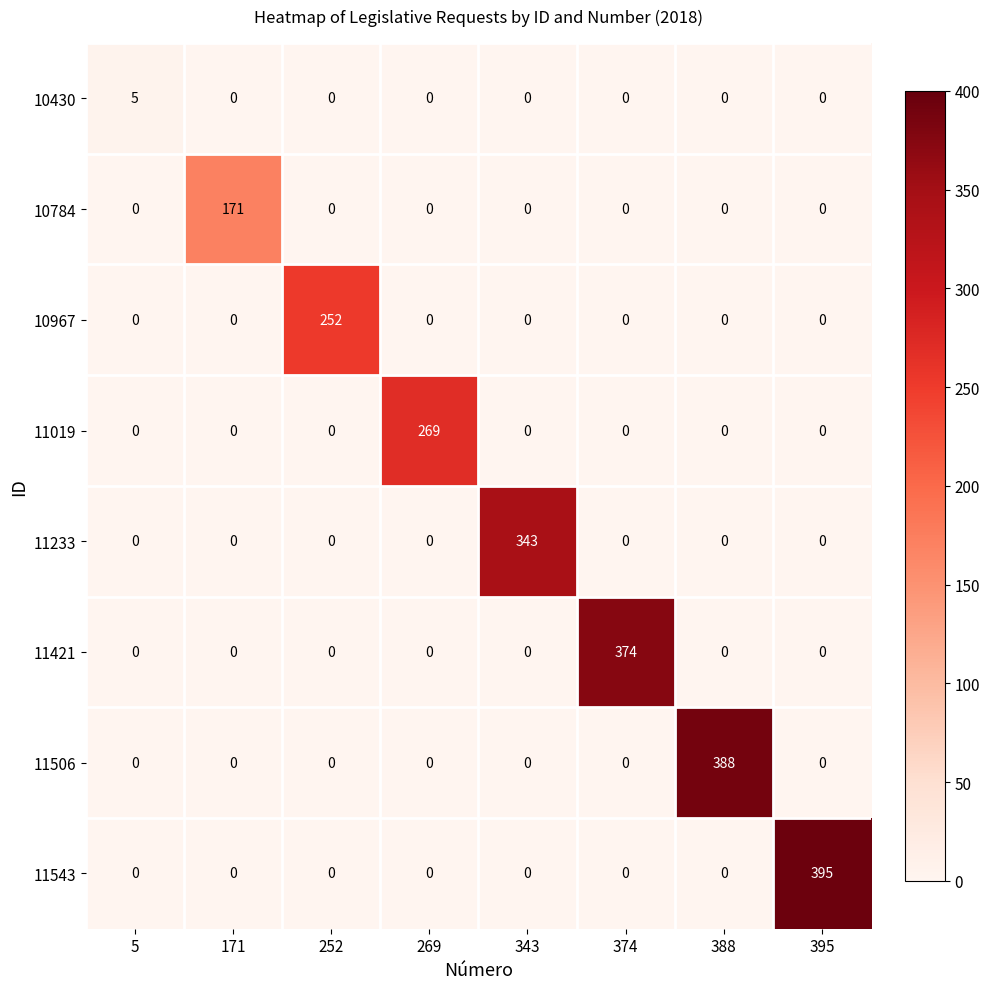

Rank the series by their maximum value, from lowest to highest.

10430, 10784, 10967, 11019, 11233, 11421, 11506, 11543